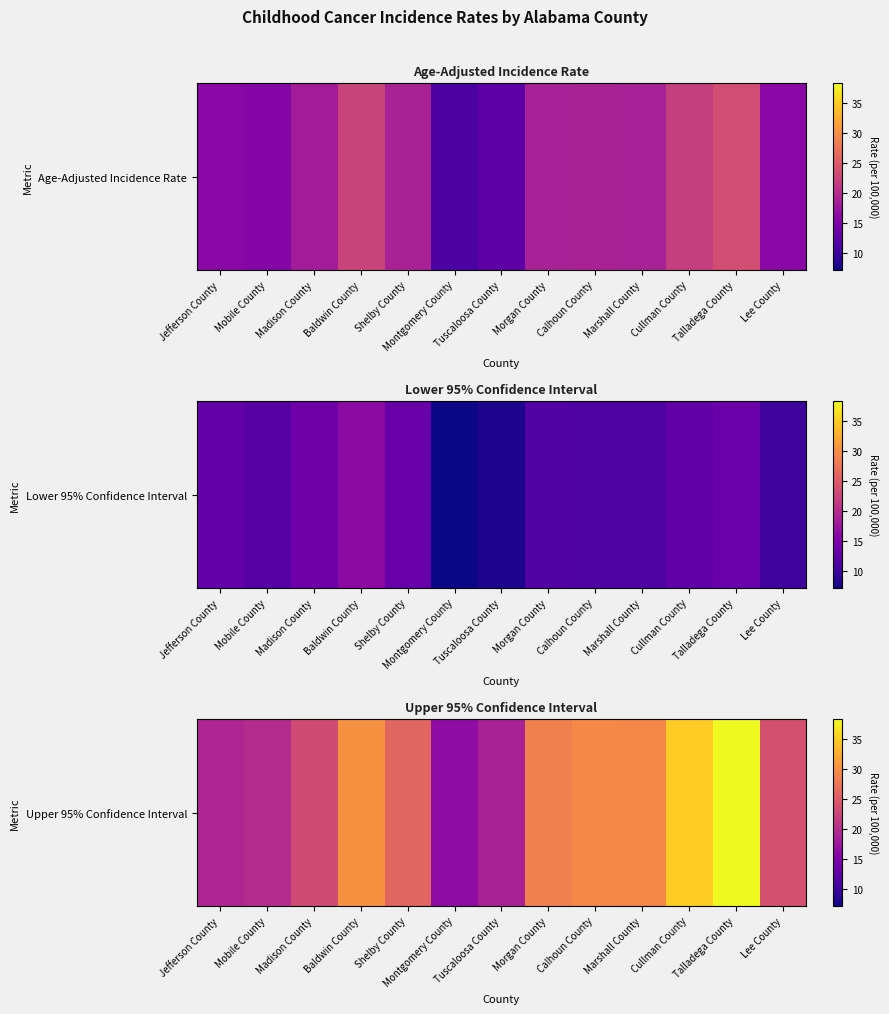

Which has a higher value, Mobile County or Cullman County?

Cullman County